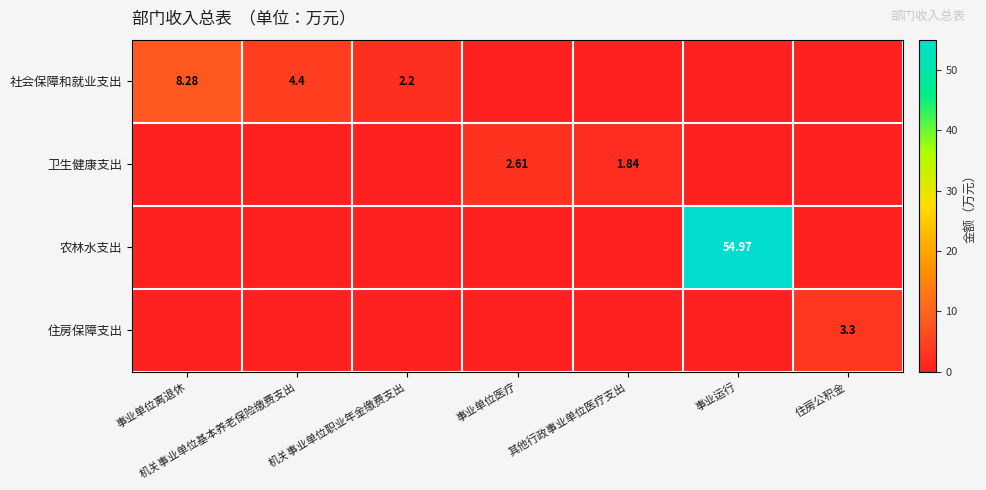

Rank the categories by 住房保障支出 value from lowest to highest.

事业单位离退休, 机关事业单位基本养老保险缴费支出, 机关事业单位职业年金缴费支出, 事业单位医疗, 其他行政事业单位医疗支出, 事业运行, 住房公积金